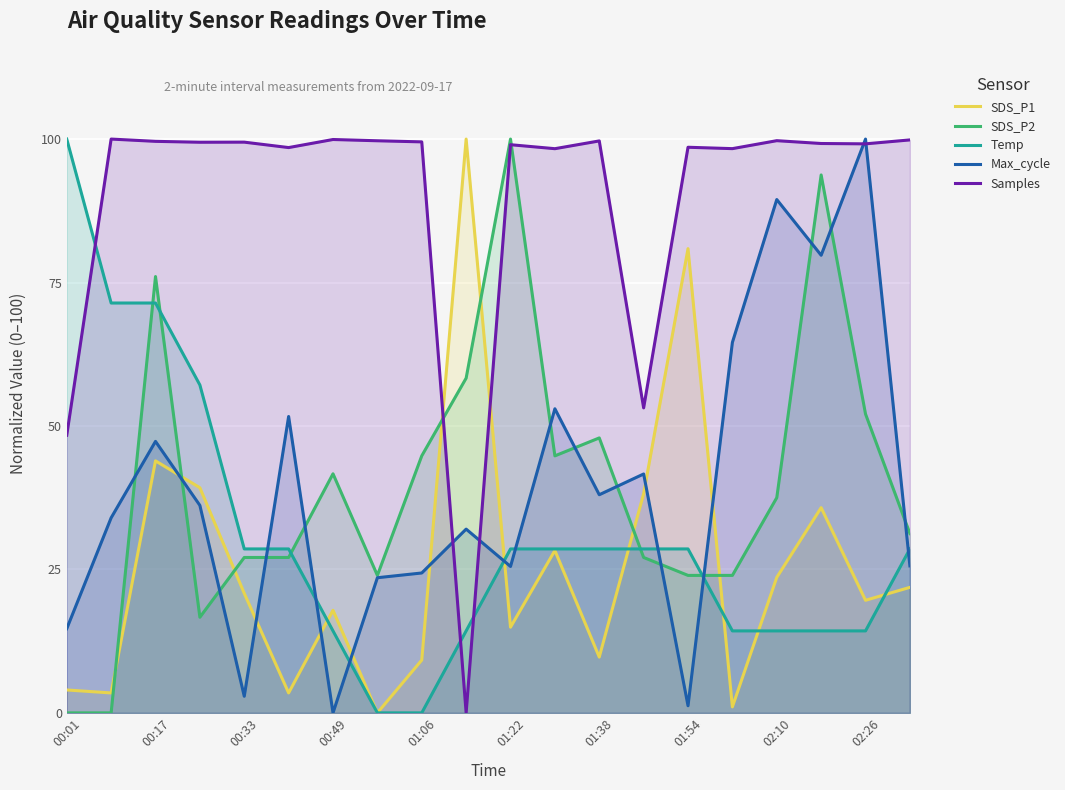

True or false: Temp has more than 2 interior local peaks.

False